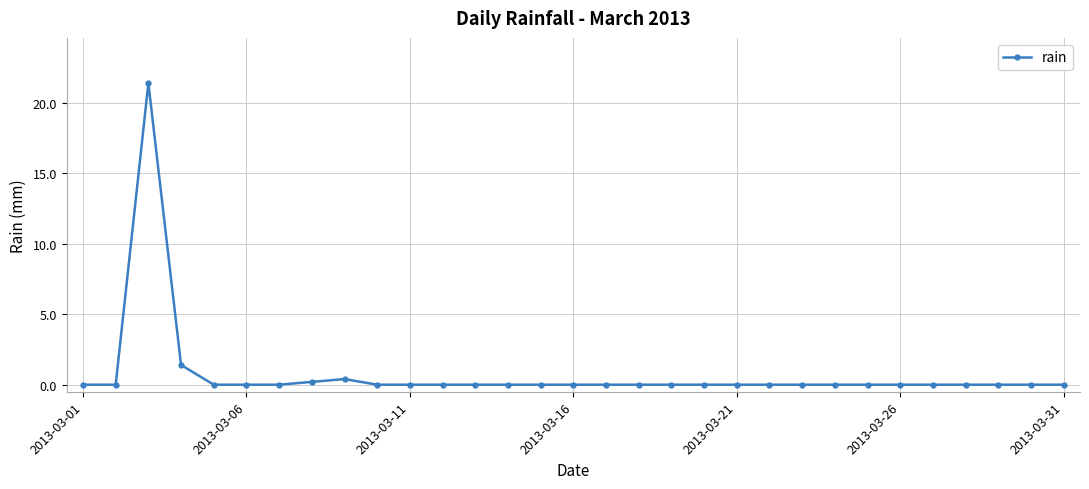

True or false: the data has more than 1 interior local peaks.

True